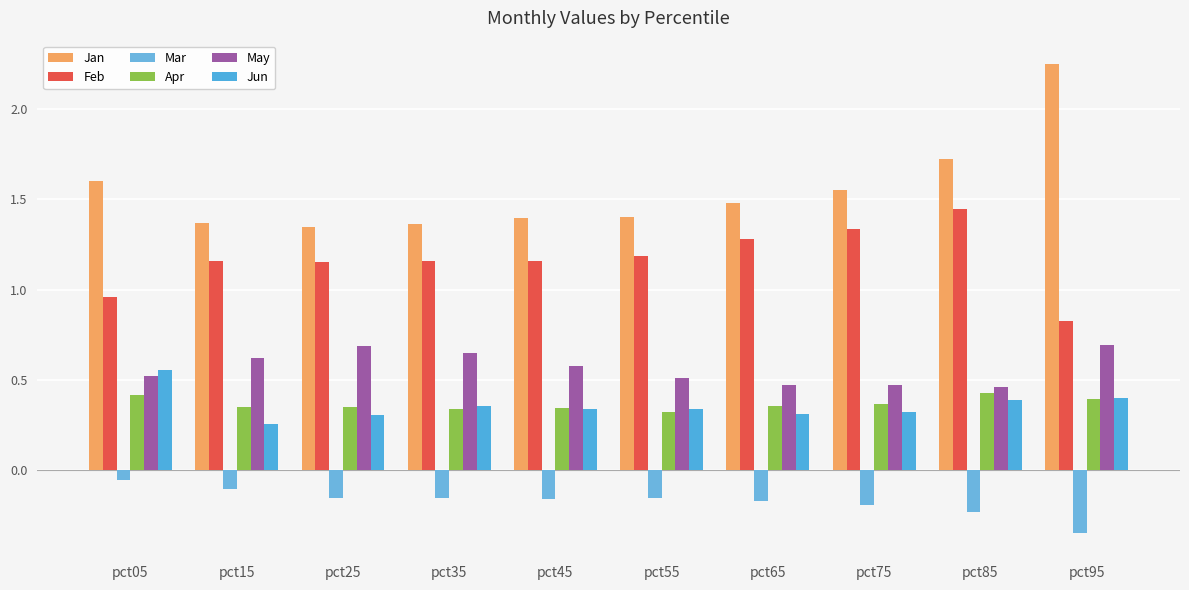

The Jan series shows 1.3 at pct25. True or false?

True